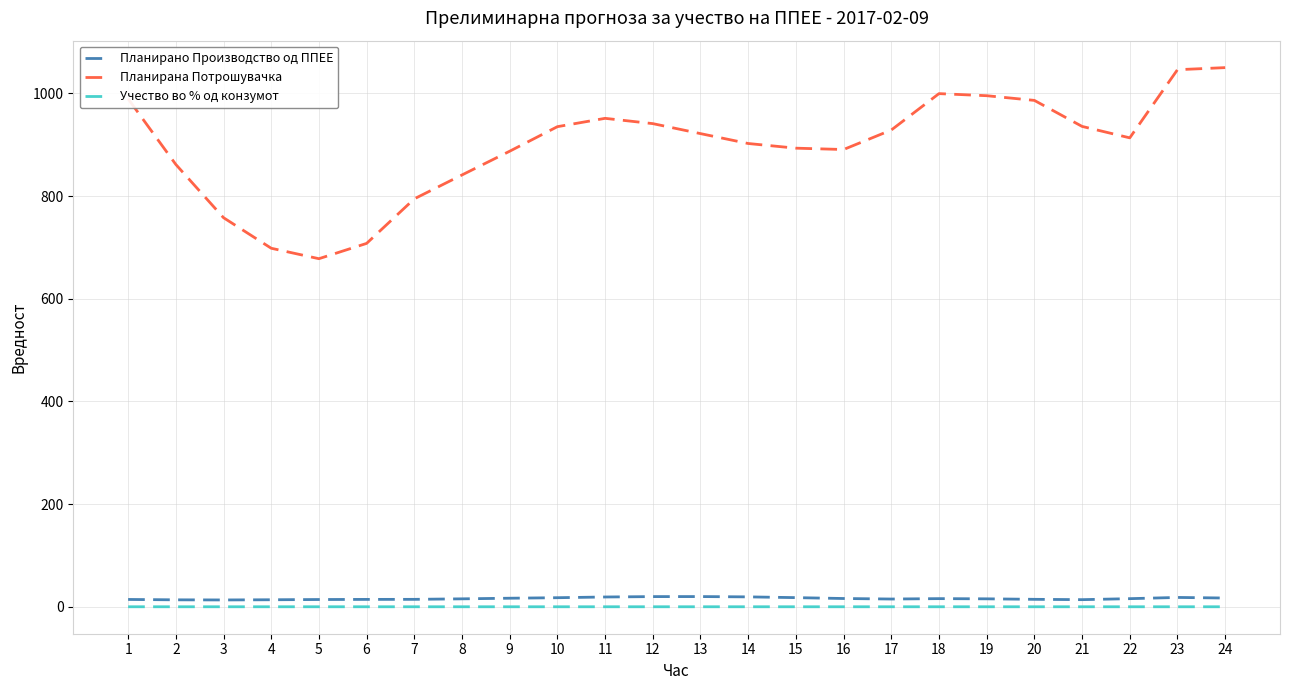

Count the number of categories in the chart.

24